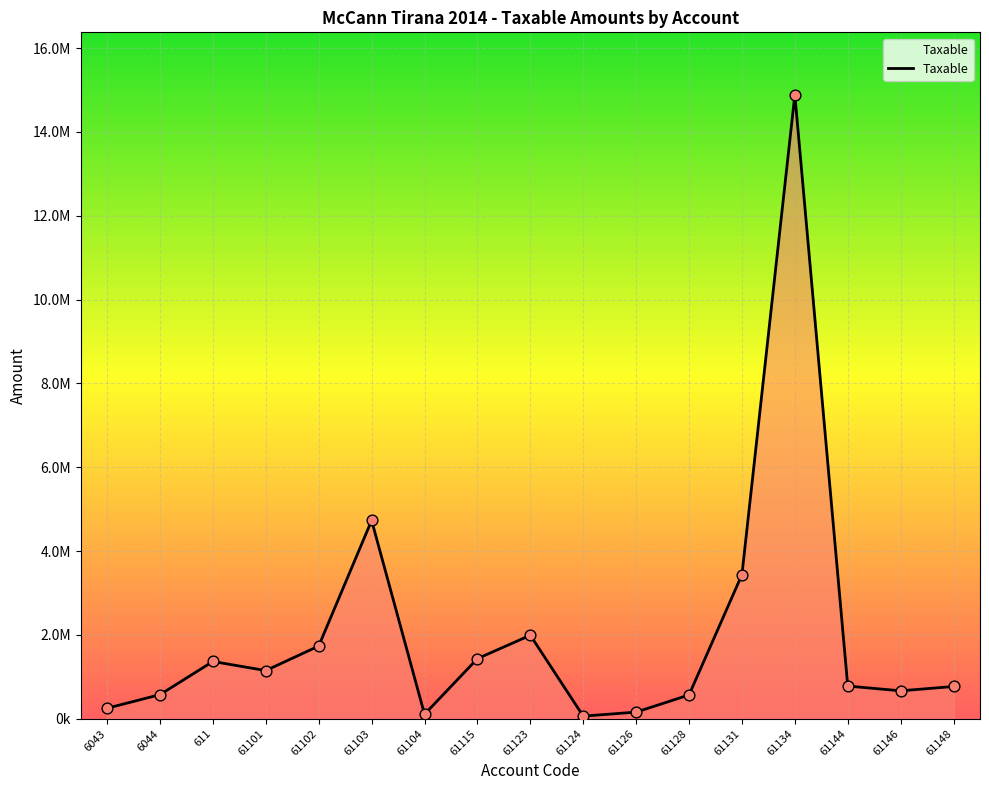

What is the change in value from 611 to 61126?

-1208078.5